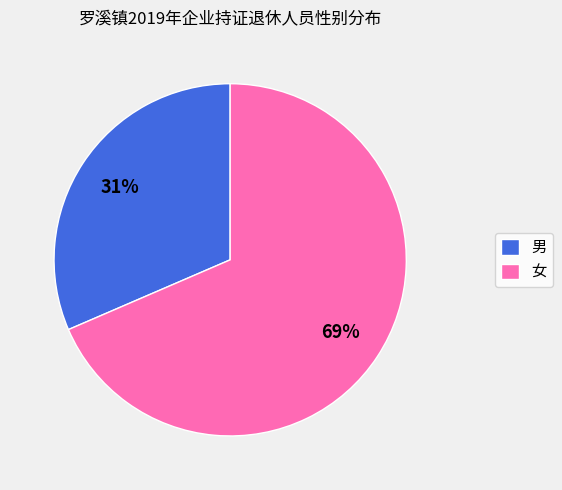

Is it true that 男 is 40% of the pie?

False